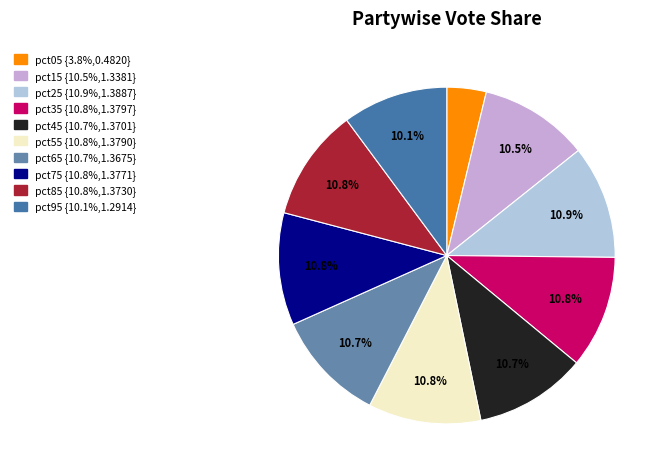

How many segments does this pie chart have?

10